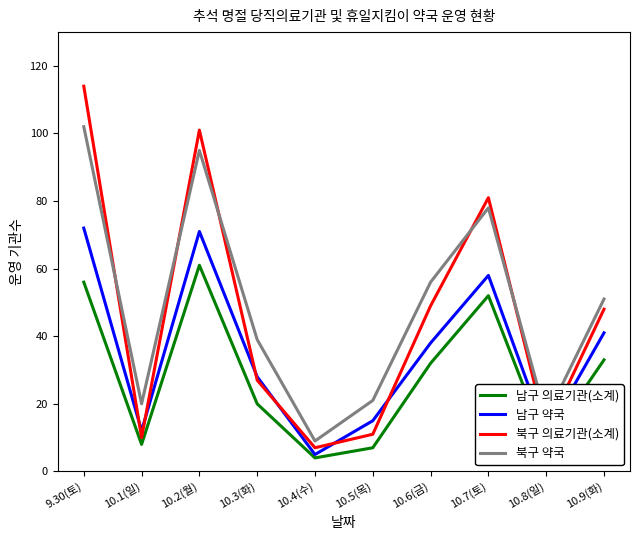

True or false: 북구 의료기관(소계) and 남구 의료기관(소계) intersect in this chart.

False